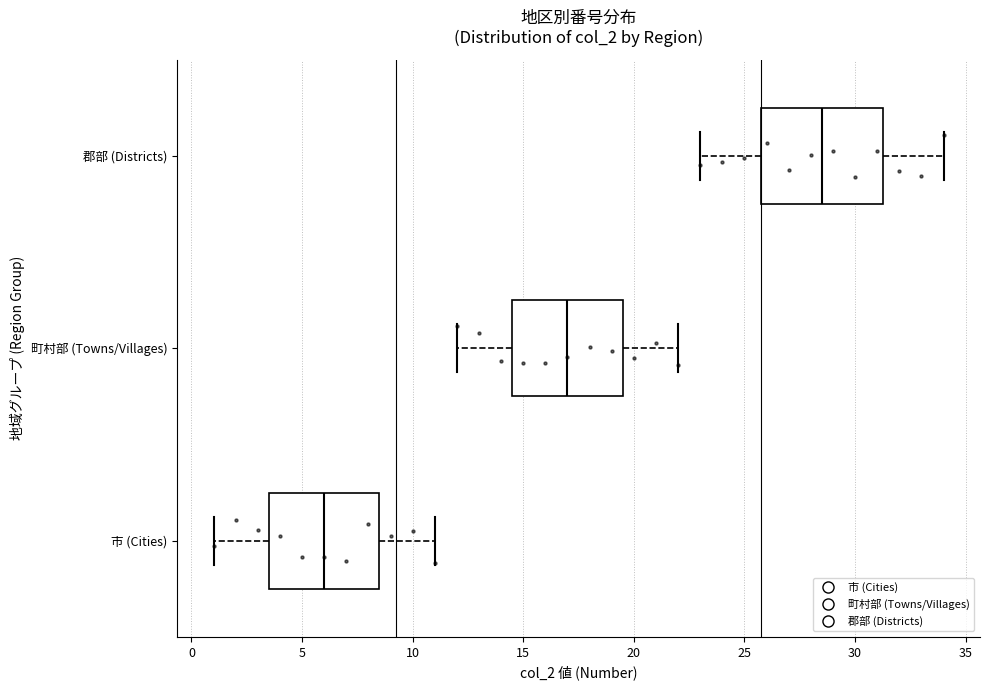

Which box has the furthest to the left median line?

市 (Cities)